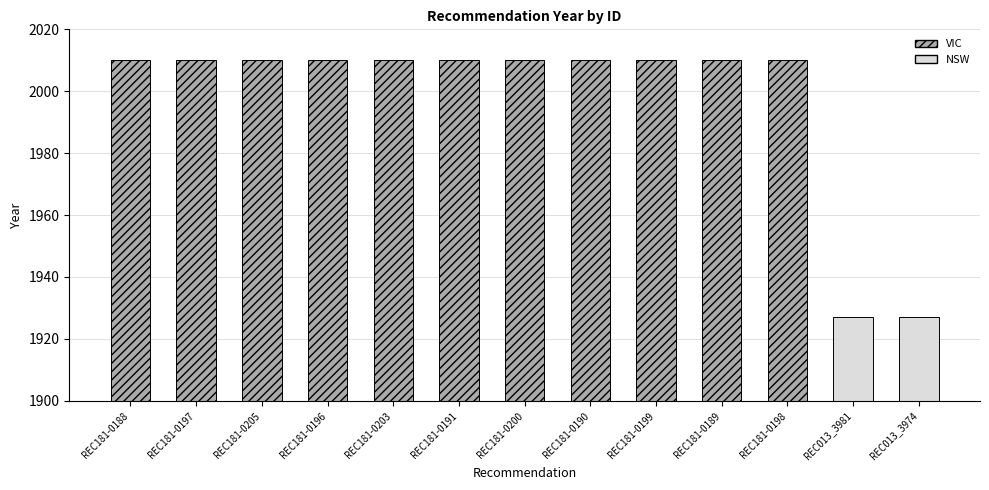

Reading left to right, list all the values displayed in this chart.

2010	2010	2010	2010	2010	2010	2010	2010	2010	2010	2010	1927	1927